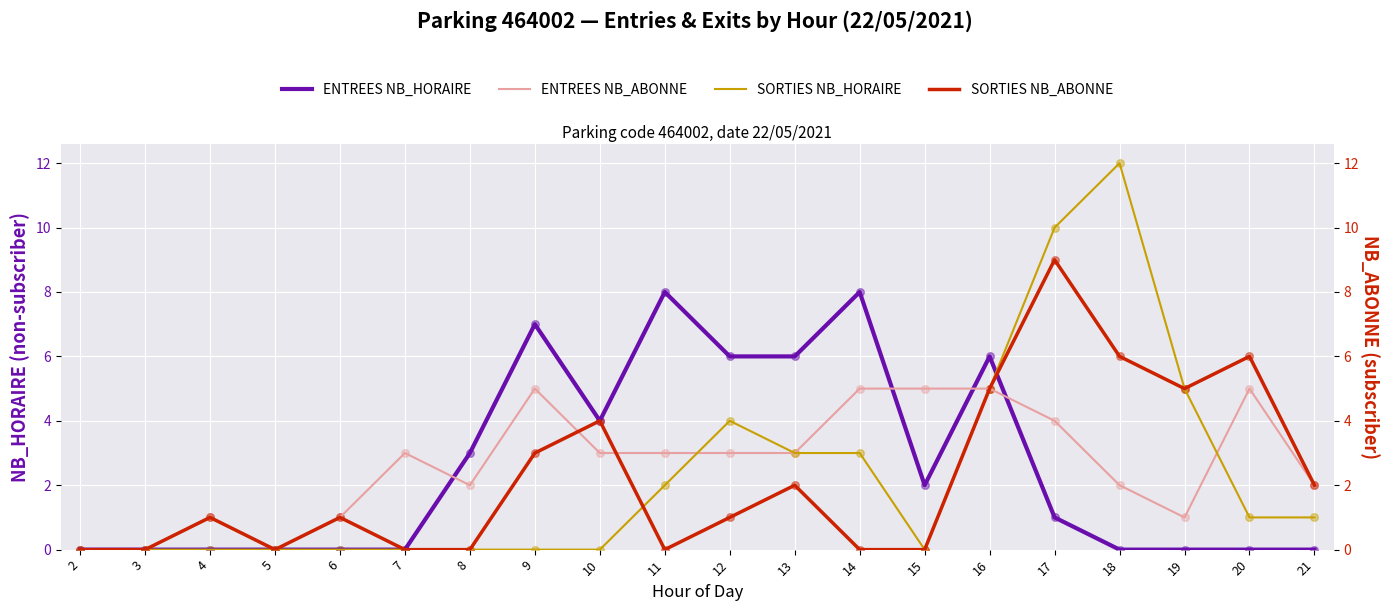

What are all the series names shown in the legend?

ENTREES NB_HORAIRE, ENTREES NB_ABONNE, SORTIES NB_HORAIRE, SORTIES NB_ABONNE